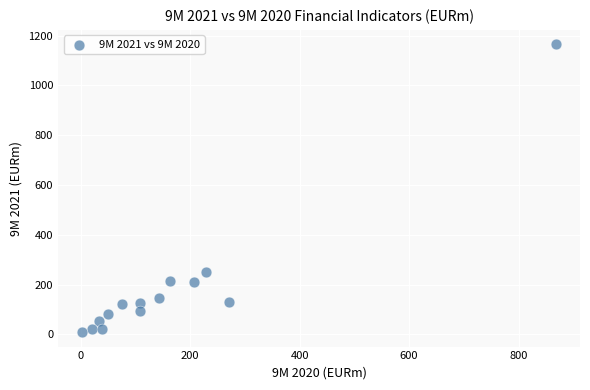

What Y value in the scatter plot is closest to 587?

249.6